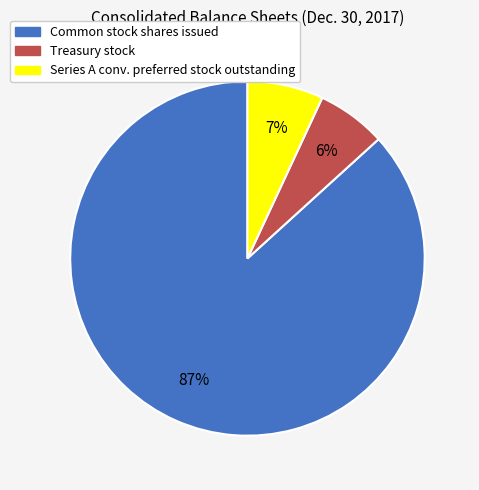

To the nearest percent, what is the average slice percentage?

33%